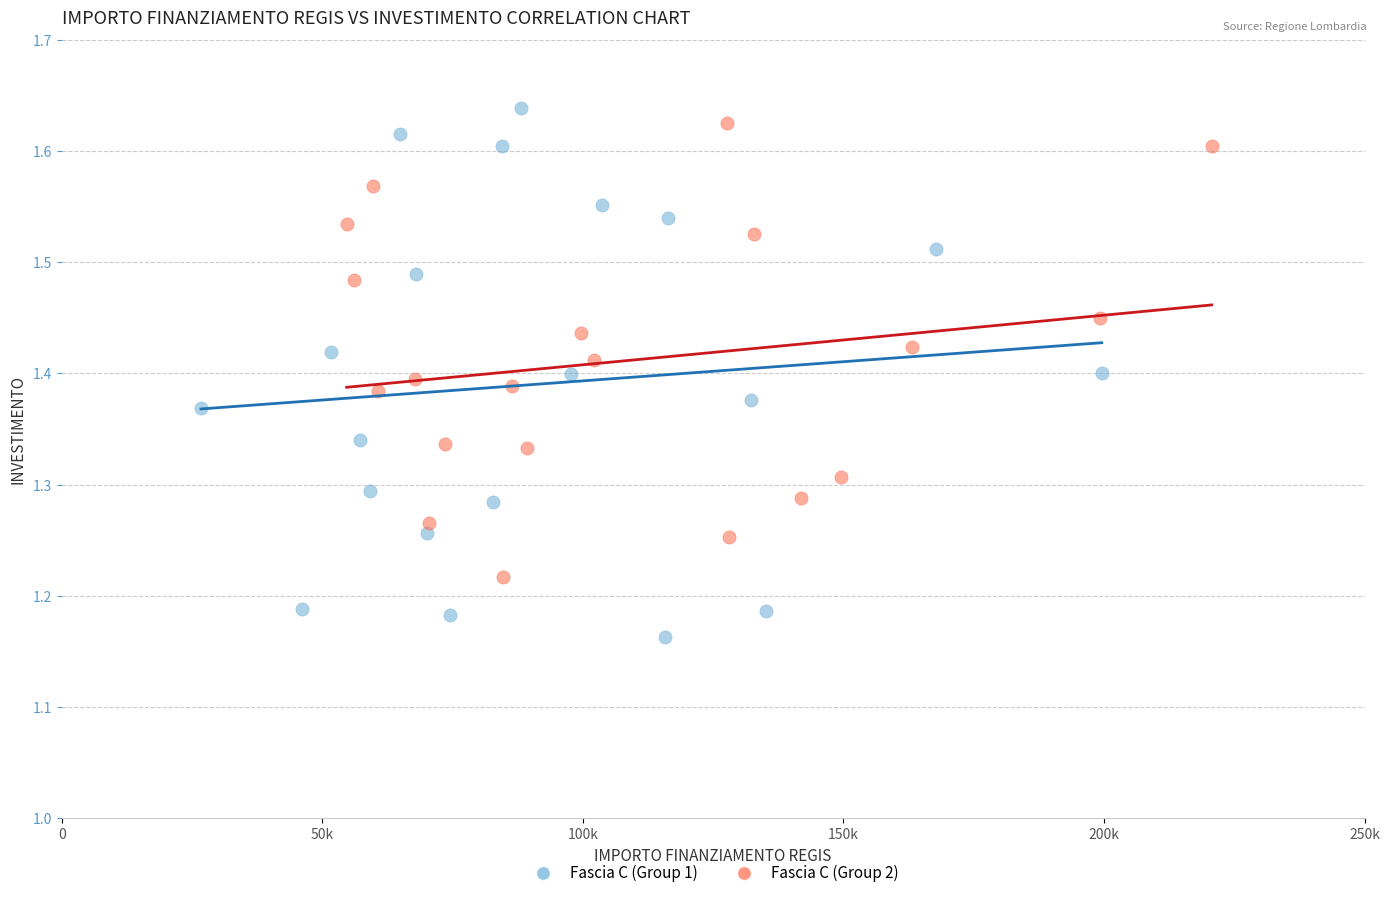

Which series has the widest spread of Y values?

Fascia C (Group 1)